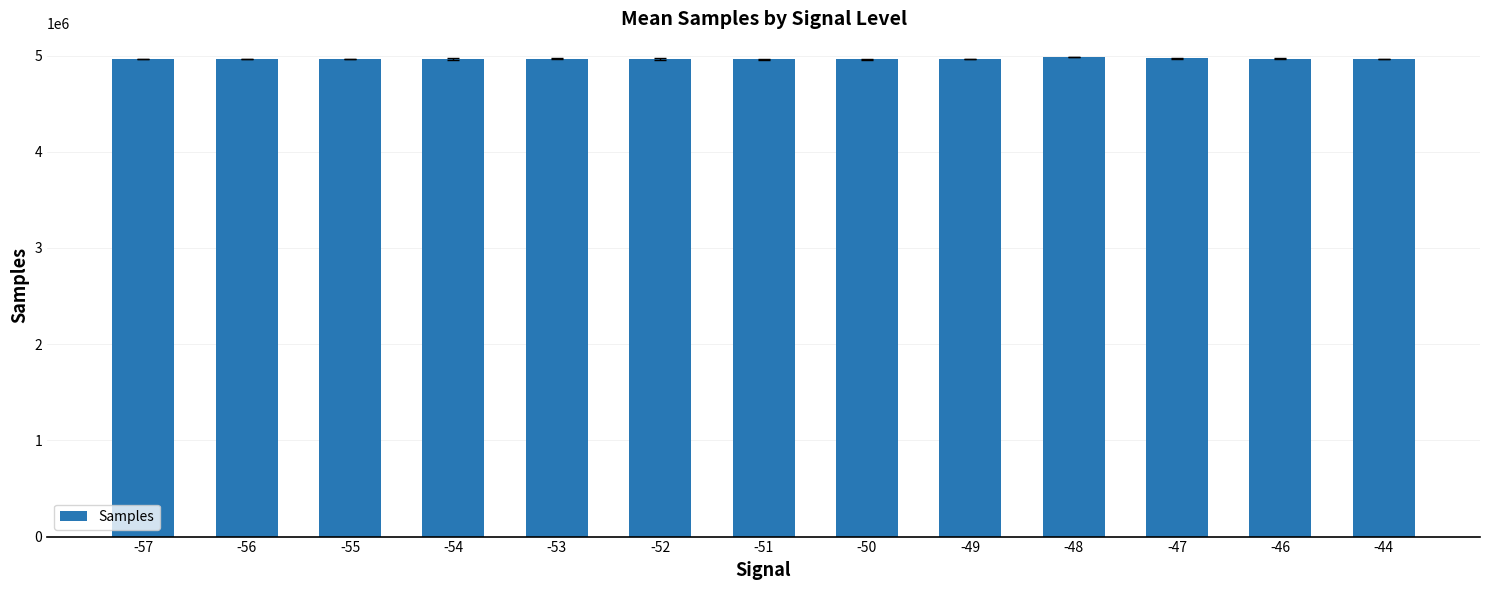

How many values are below 4963871?

6